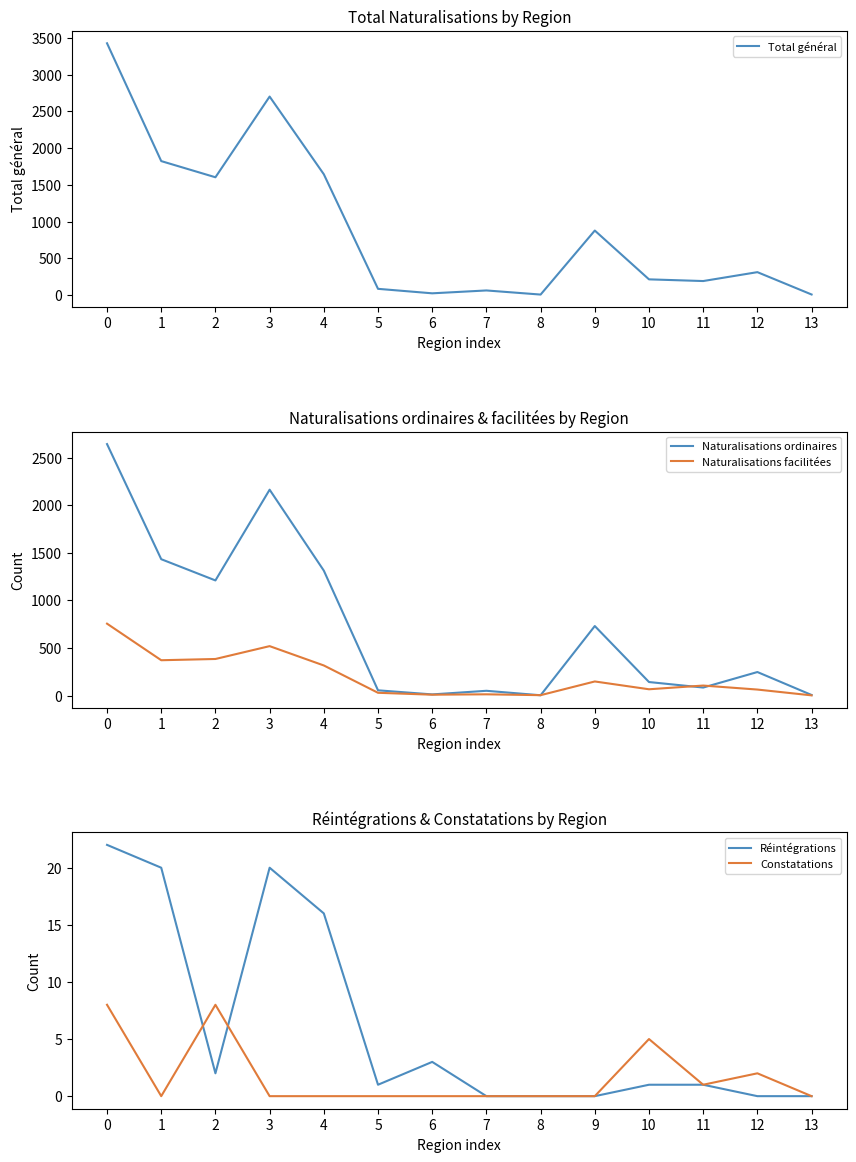

Read the Naturalisations ordinaires value at 9.

730